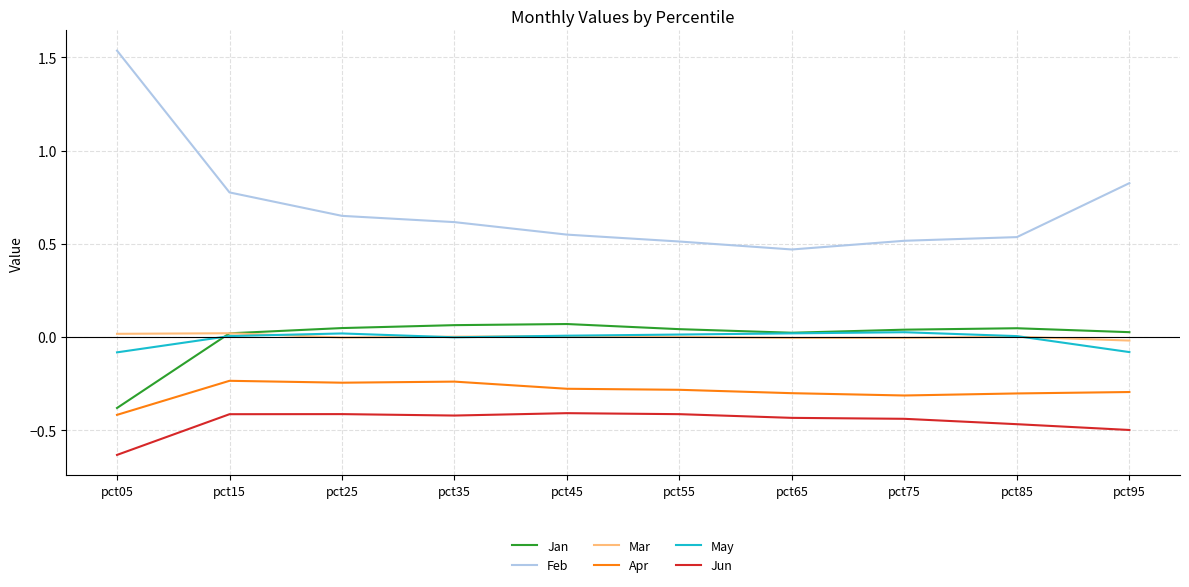

Which category has the lowest value in the Apr series?

pct05